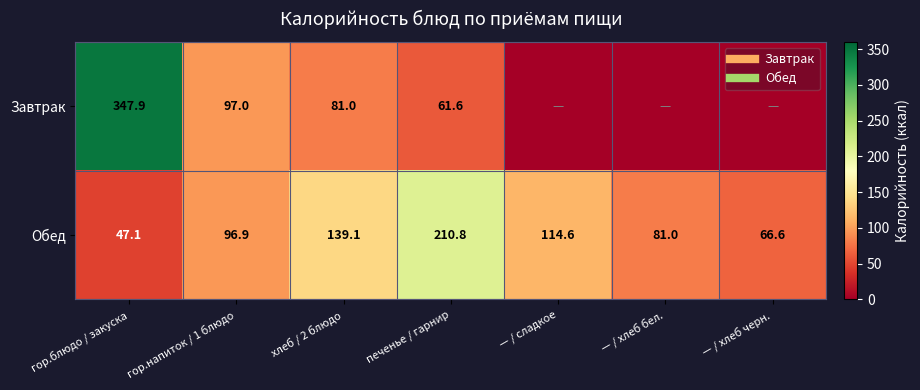

What is the sum of all Обед values?

756.2